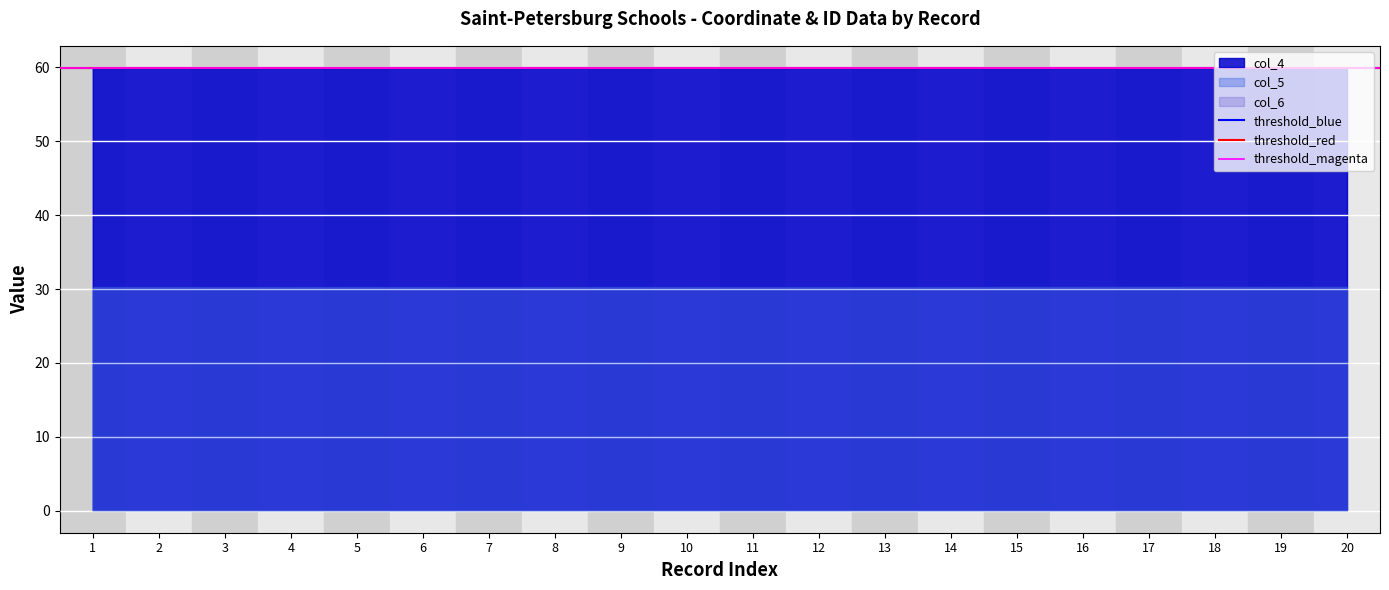

The value of threshold_red at 2 is 59.9. True or false?

True